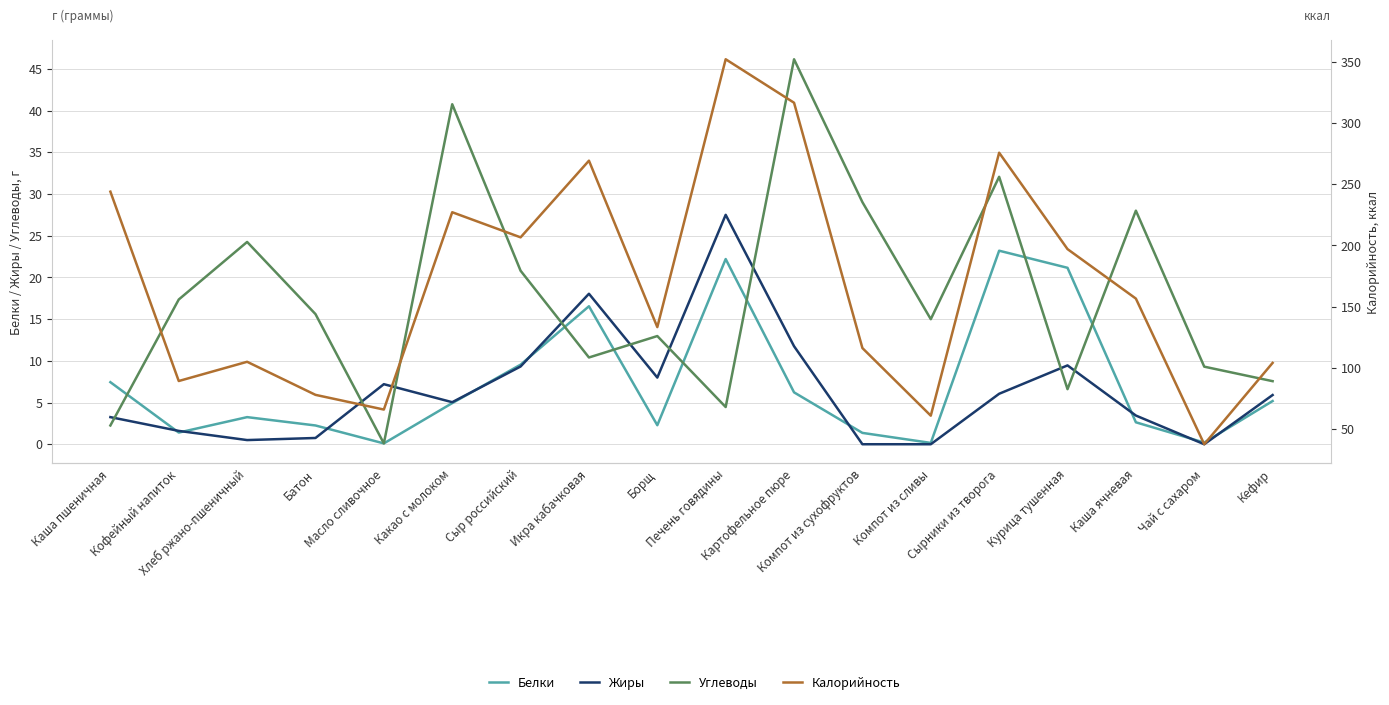

Count the number of data series in this chart.

4